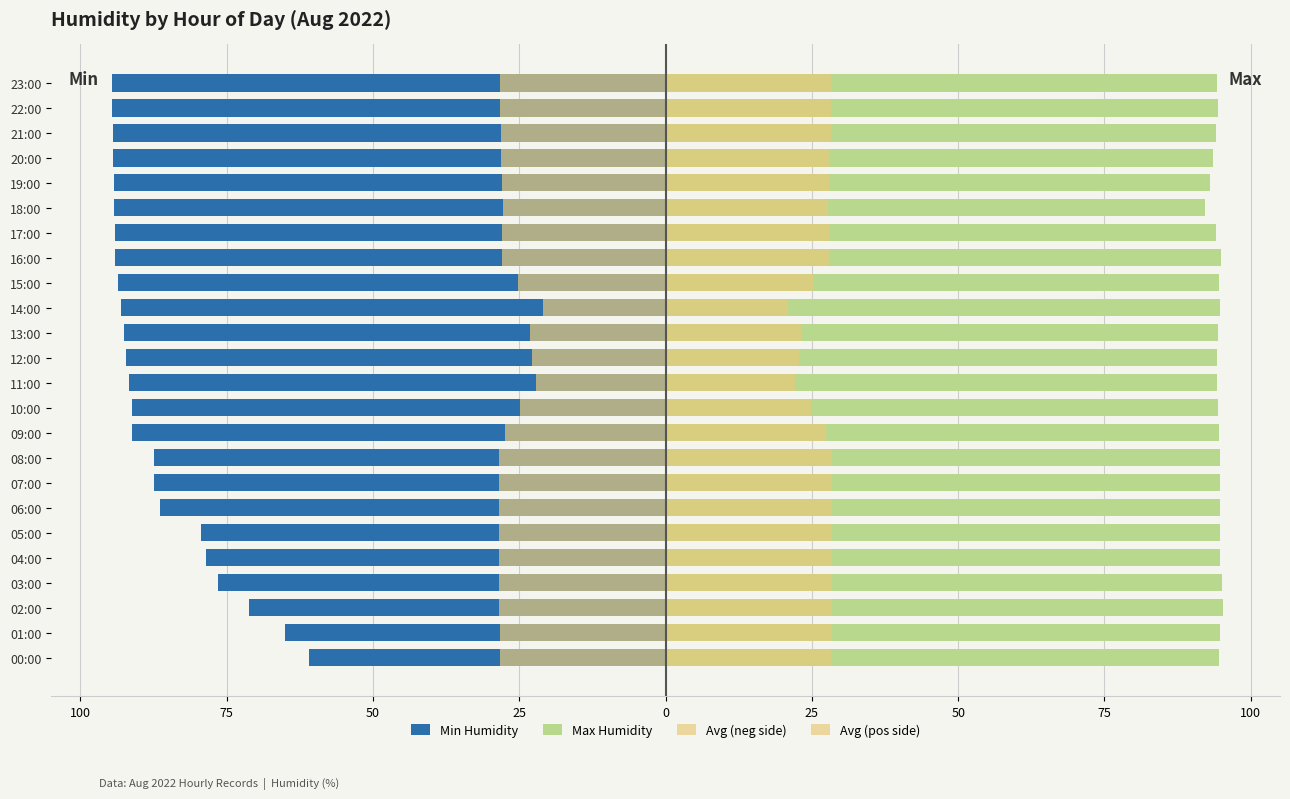

Reading left to right, list all the values displayed in this chart.

Min Humidity: -60.9	-65.0	-71.2	-76.5	-78.6	-79.3	-86.4	-87.5	-87.5	-91.1	-91.2	-91.7	-92.2	-92.6	-93.0	-93.5	-94.0	-94.1	-94.3	-94.3	-94.4	-94.4	-94.6	-94.6
Max Humidity: 94.6	94.8	95.2	95.1	94.8	94.8	94.8	94.7	94.7	94.6	94.4	94.3	94.3	94.4	94.8	94.6	95.0	94.1	92.2	93.0	93.5	94.0	94.4	94.3
Avg (neg side): -28.3	-28.4	-28.4	-28.4	-28.4	-28.4	-28.4	-28.4	-28.5	-27.4	-24.9	-22.2	-22.9	-23.2	-20.9	-25.2	-27.9	-27.9	-27.8	-27.9	-28.1	-28.2	-28.3	-28.3
Avg (pos side): 28.3	28.4	28.4	28.4	28.4	28.4	28.4	28.4	28.5	27.4	24.9	22.2	22.9	23.2	20.9	25.2	27.9	27.9	27.8	27.9	28.1	28.2	28.3	28.3